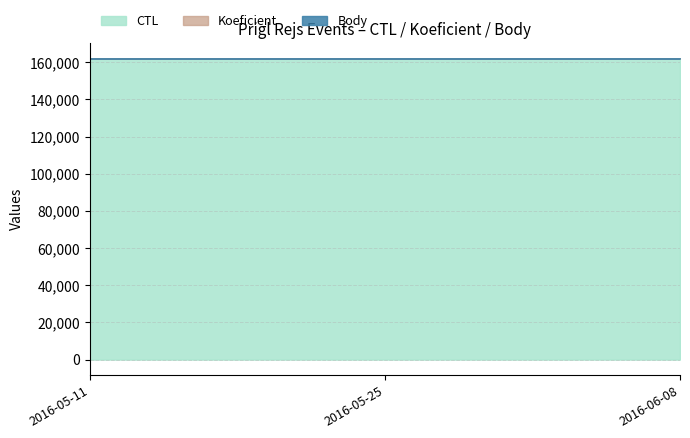

Which series has the largest total across all categories?

CTL